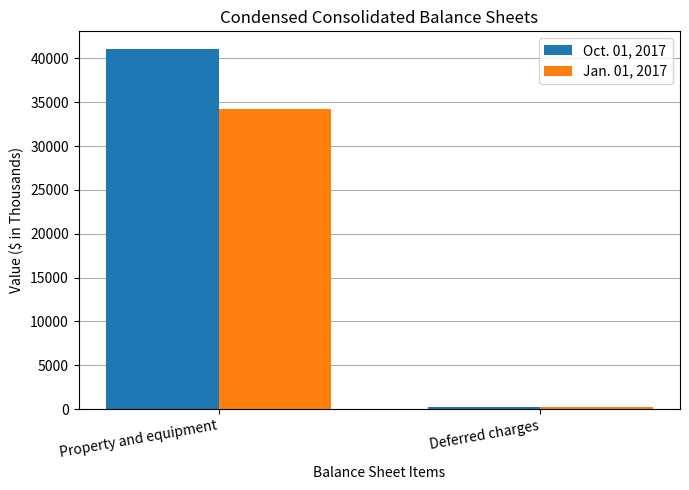

Is it true that Oct. 01, 2017 equals 234 at Deferred charges?

True